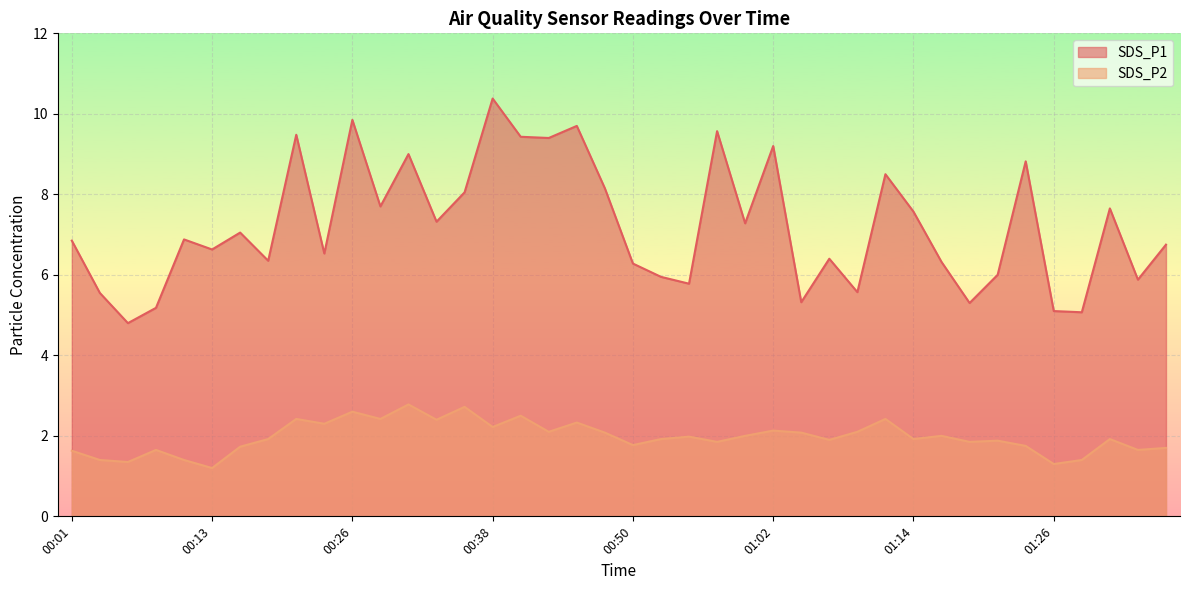

True or false: SDS_P1 has more than 0 interior local peaks.

True